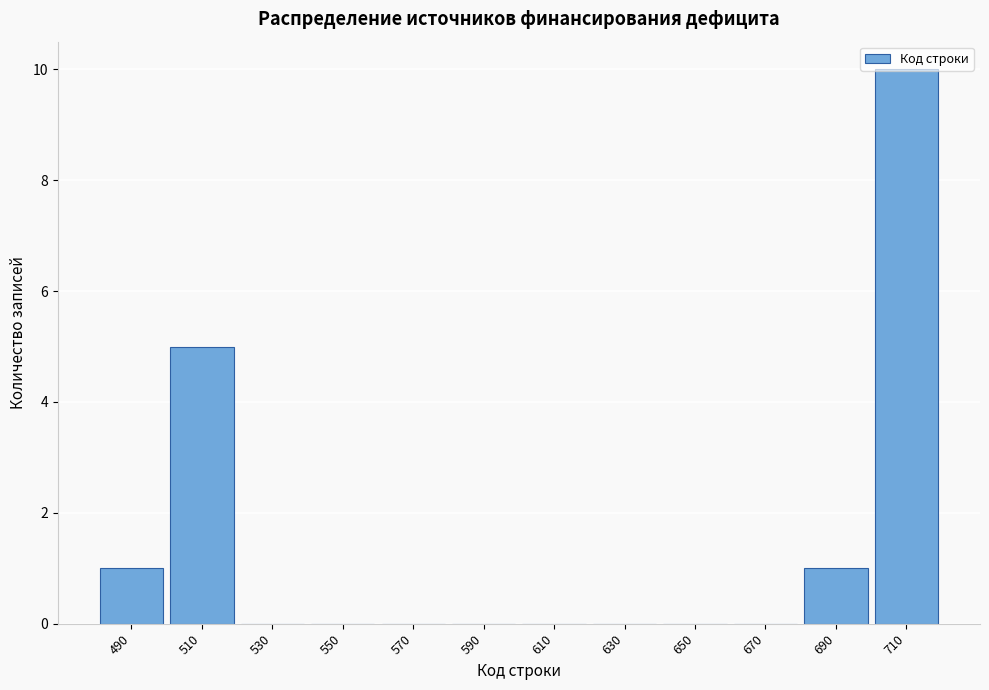

What is the sum of the values at 510 and 650?

5